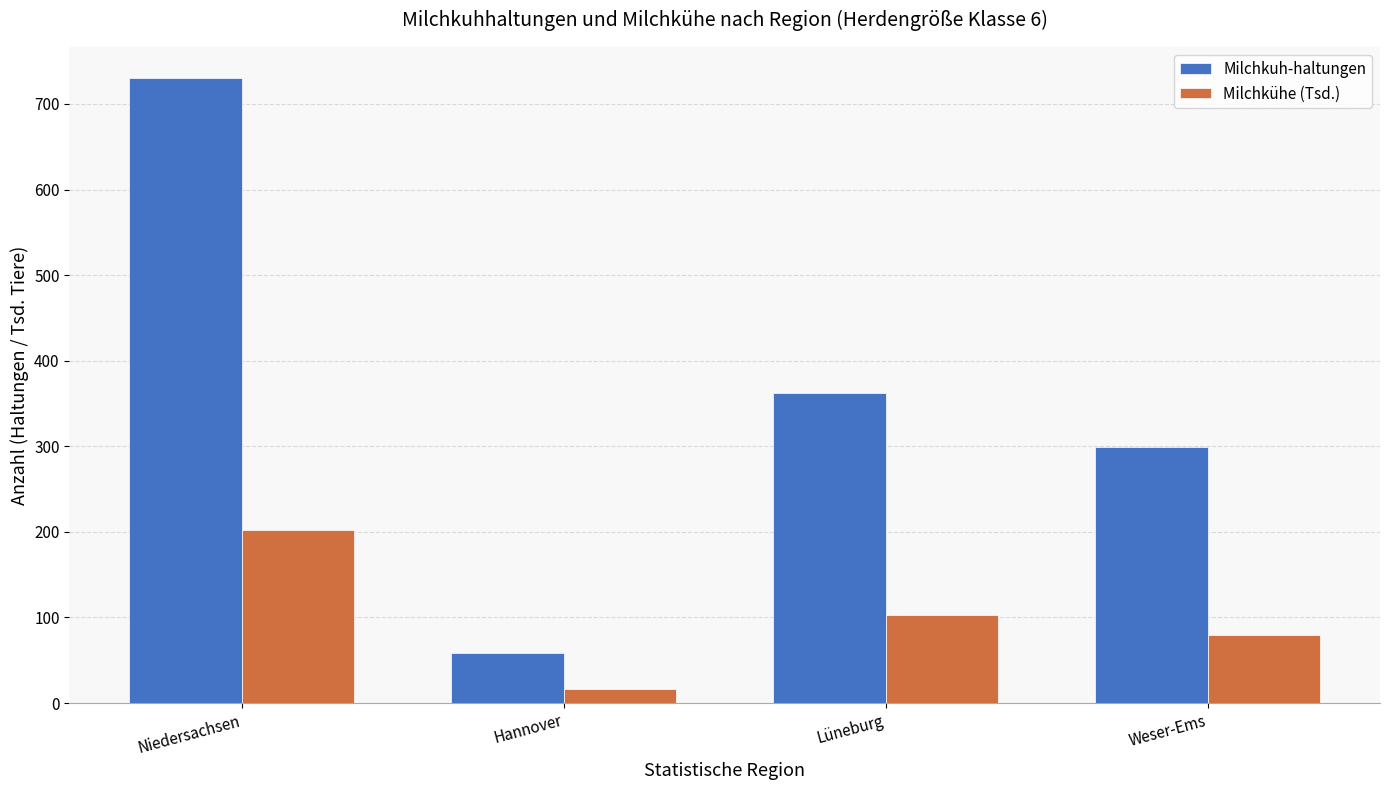

Which category has the lowest value across all series?

Hannover